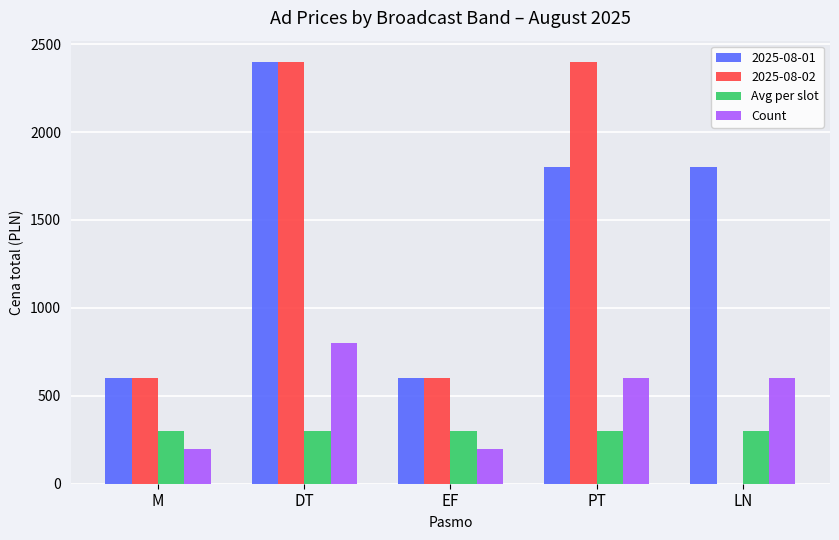

The value of 2025-08-01 at DT is 1192. True or false?

False